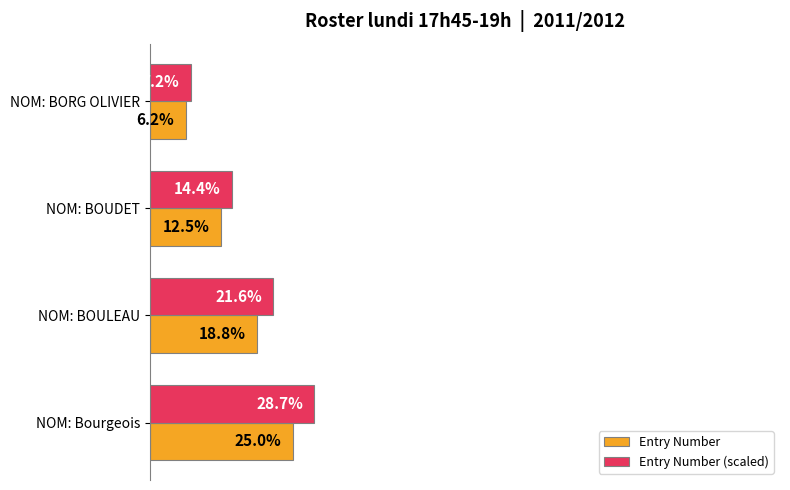

At NOM: BOULEAU, list the series in order from largest to smallest.

Entry Number (scaled), Entry Number